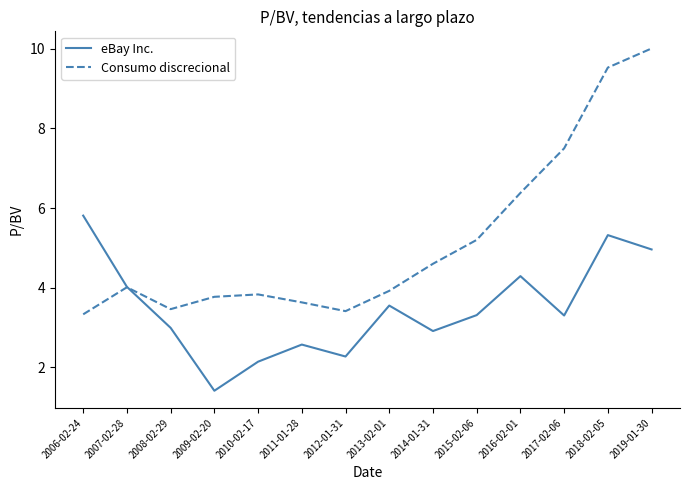

At which category does eBay Inc. reach its first local peak?

2011-01-28